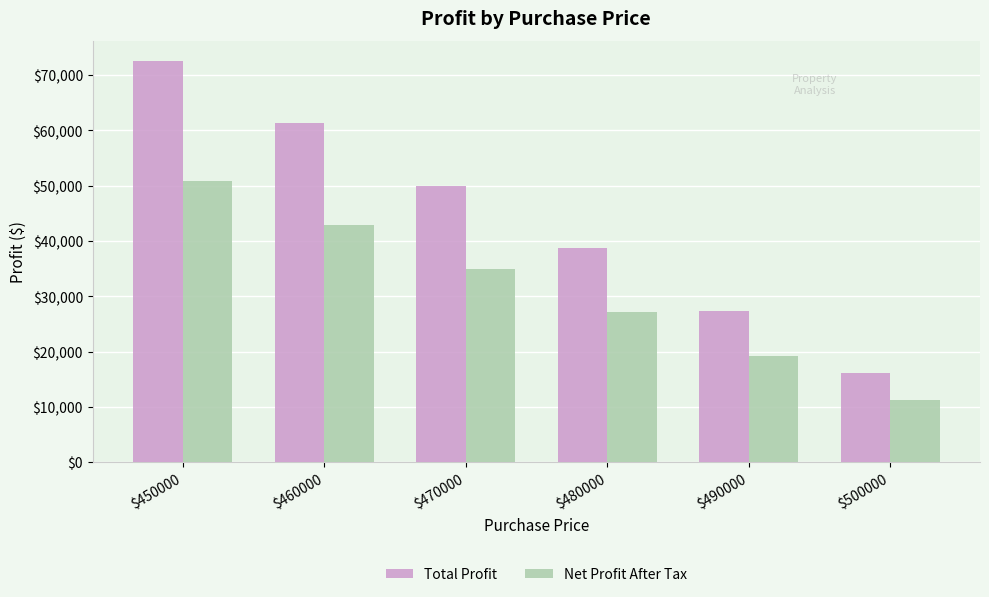

How many bars are there in total?

12